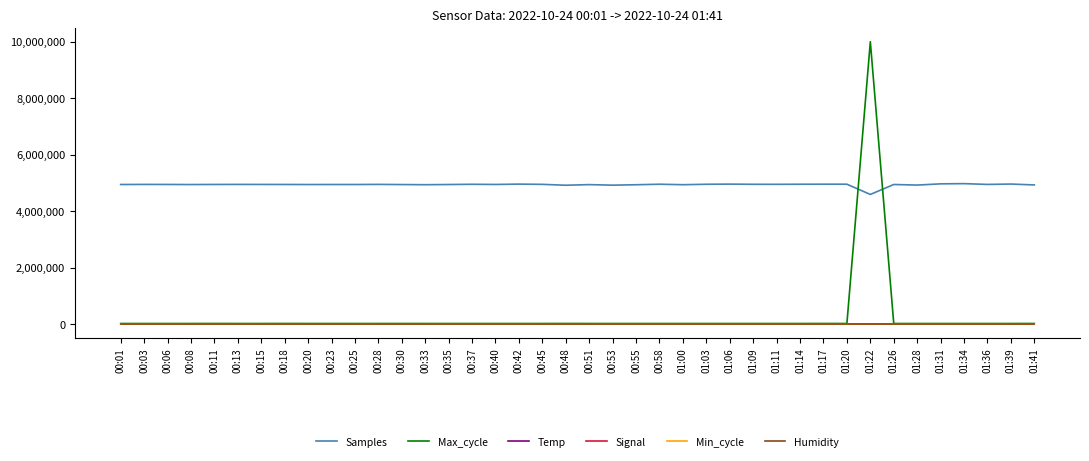

True or false: Samples and Signal intersect in this chart.

False